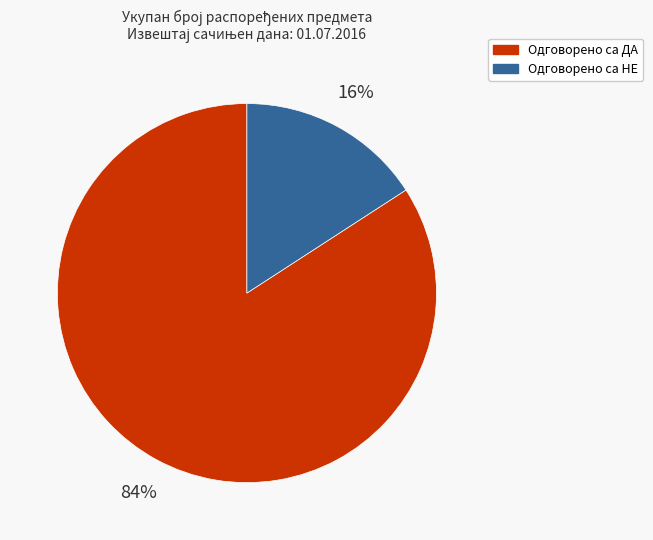

Do Одговорено са НЕ and Одговорено са ДА together represent more than half of the pie?

Yes